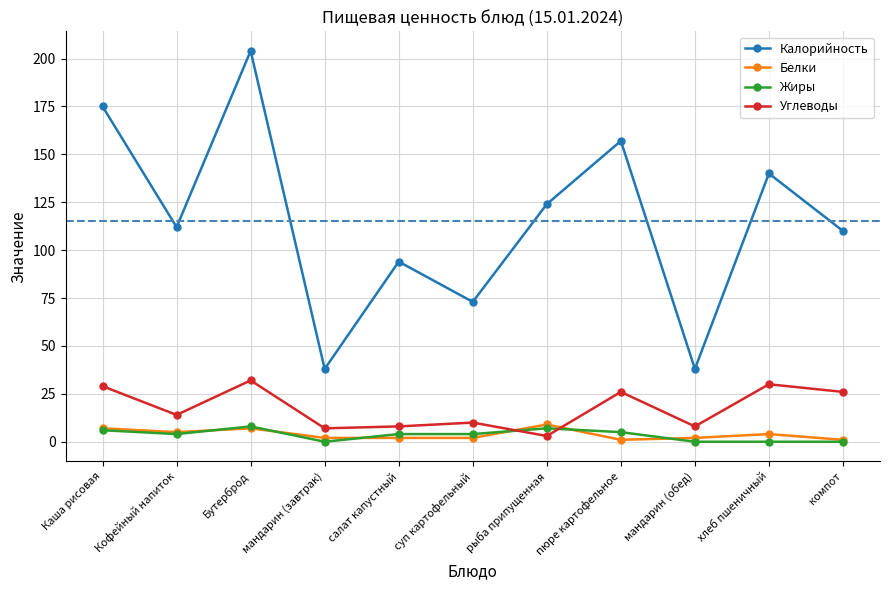

What position from the left is суп картофельный?

6